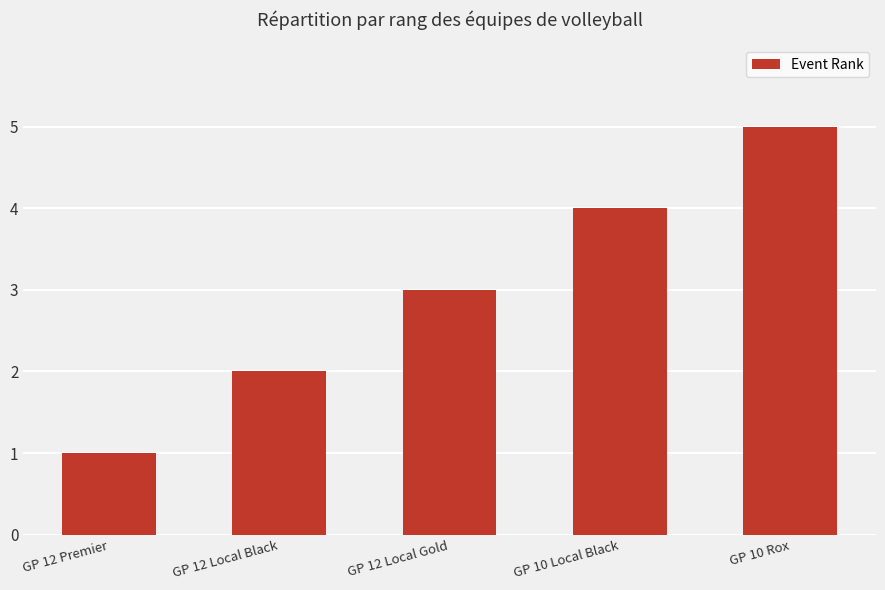

Where is the data nearest to the value 3?

GP 12 Local Gold